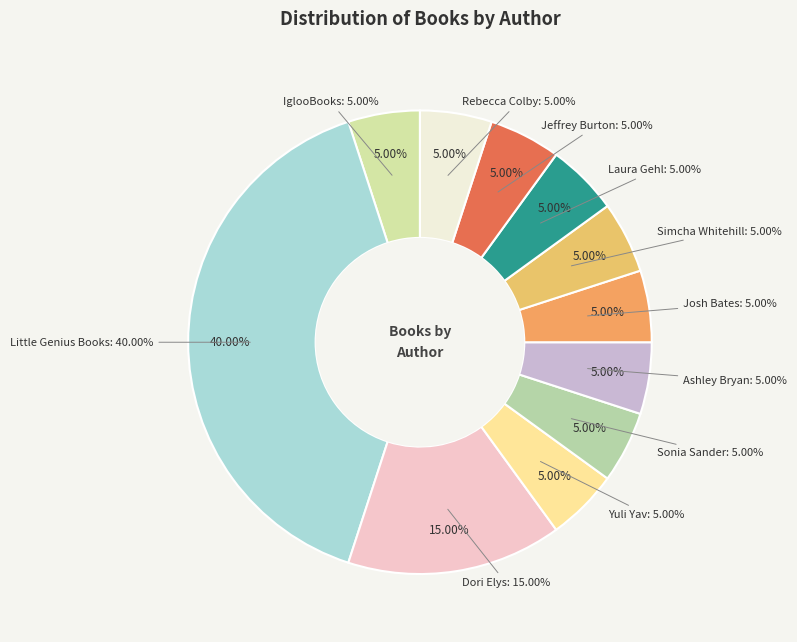

Combined, what portion of the pie is Laura Gehl and IglooBooks?

10.0%